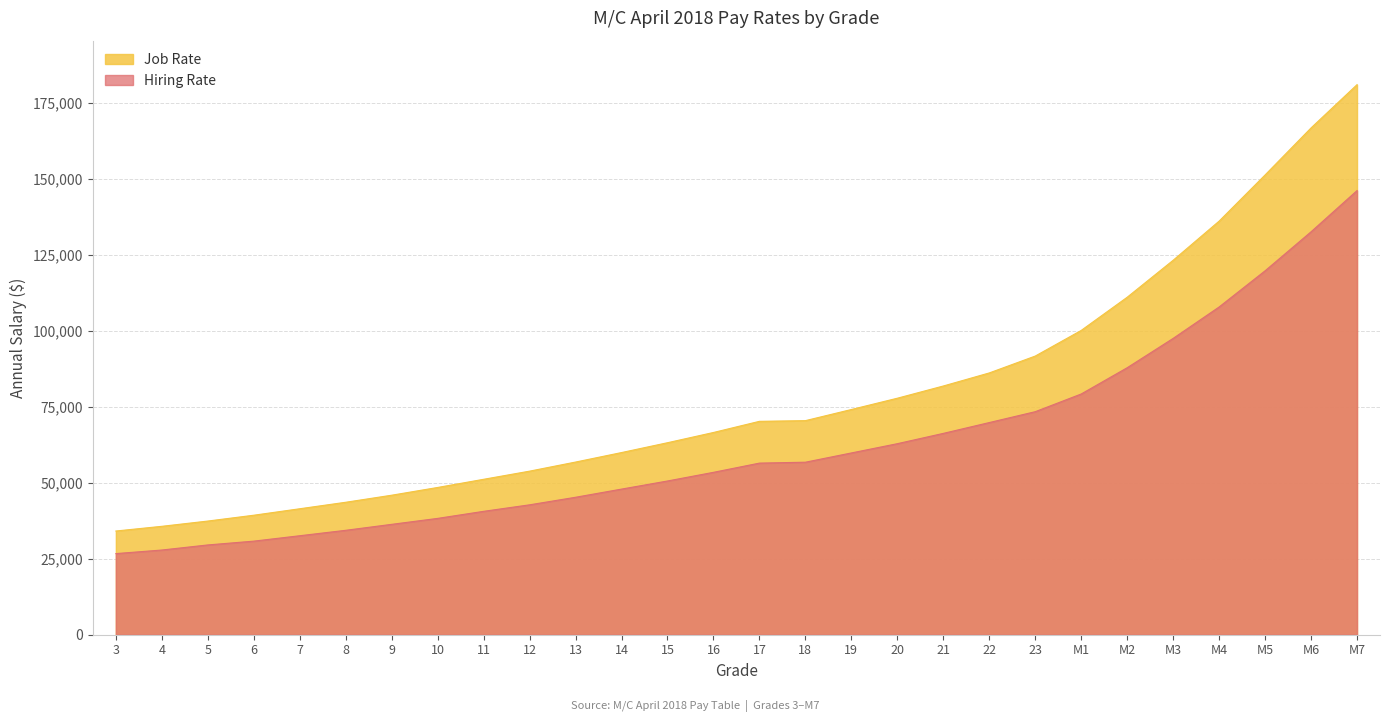

What position from the left is 16?

14